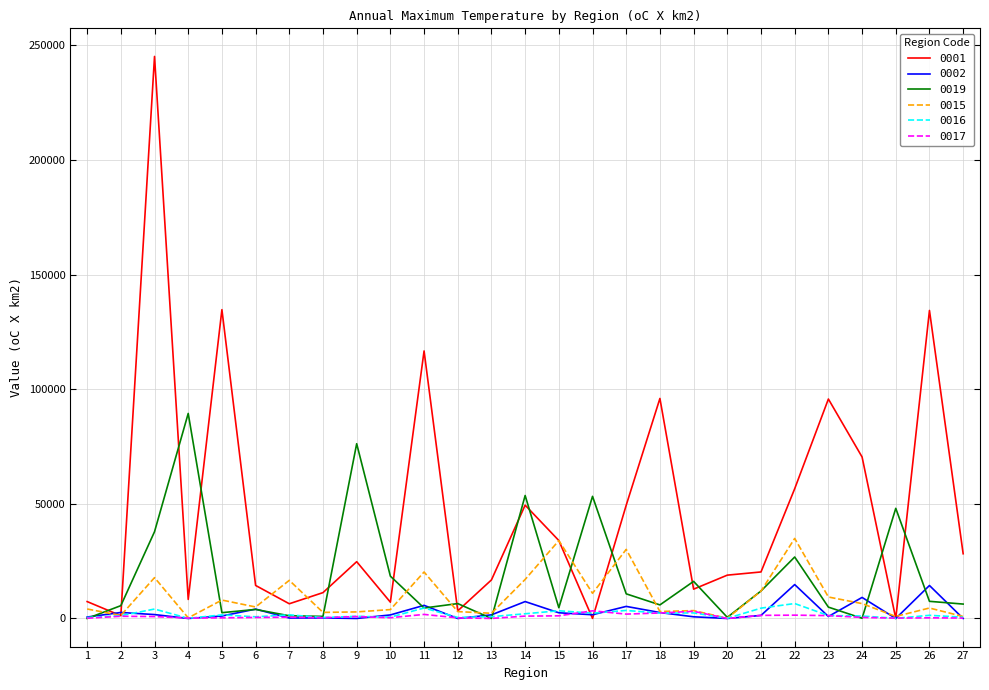

What value does the 0001 series have at 22?

56605.0